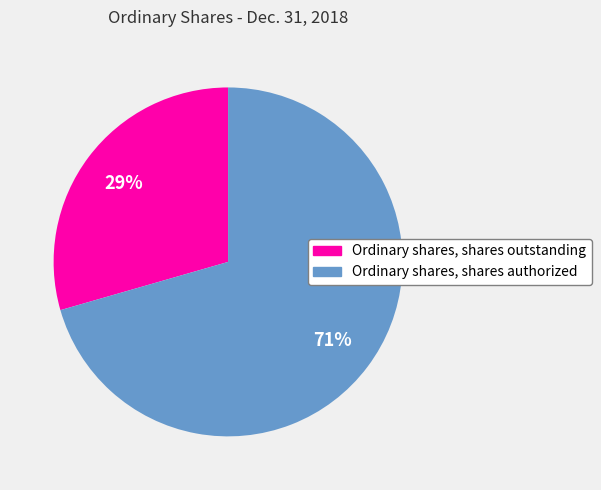

Which slice is the largest?

Ordinary shares, shares authorized